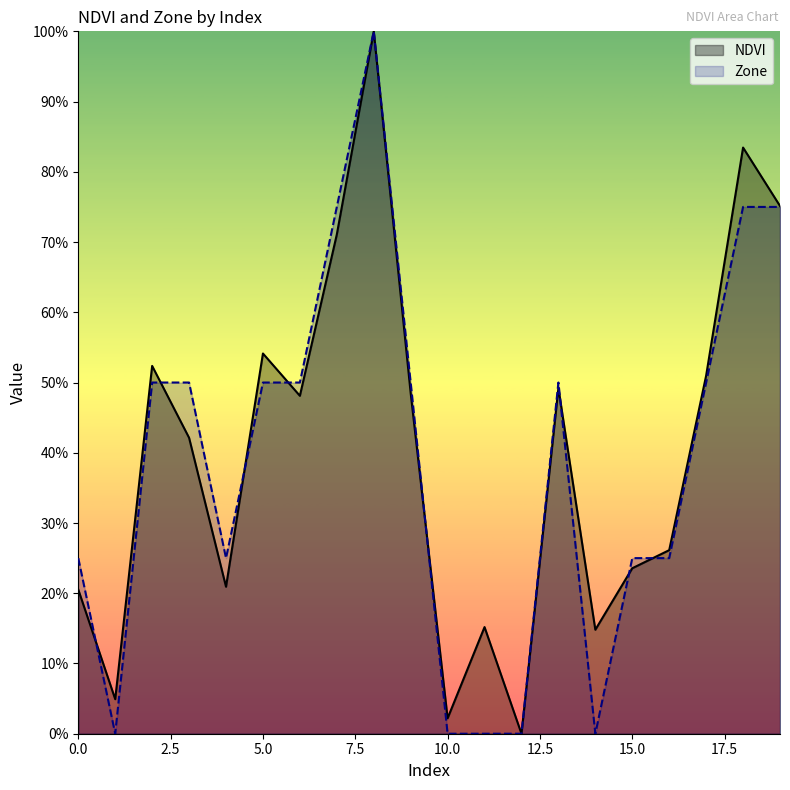

At how many categories does at least one series exceed 0?

19